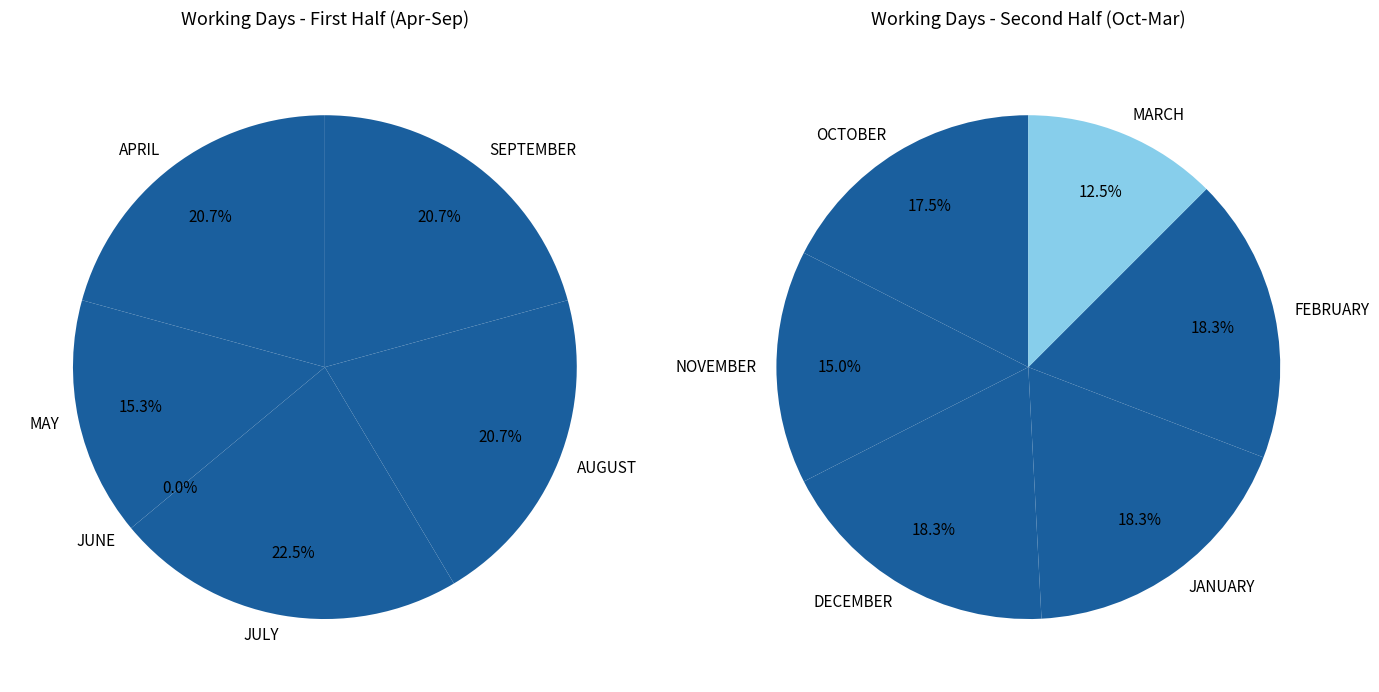

How much of the chart is everything except MAY?

92.6%